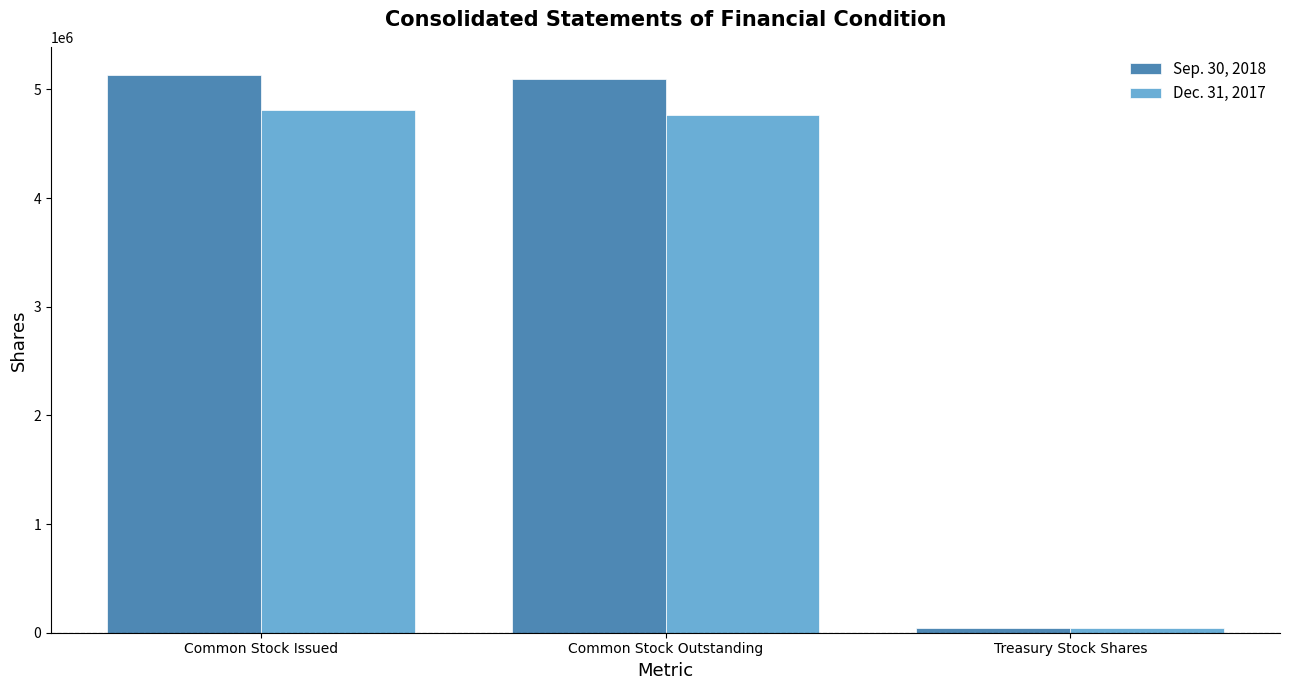

What is the difference between the maximum and minimum values in the Sep. 30, 2018 series?

5093536